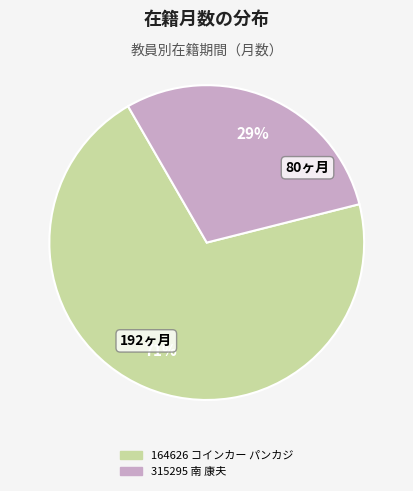

Between 315295 南 康夫 and 164626 コインカー パンカジ, which is larger?

164626 コインカー パンカジ